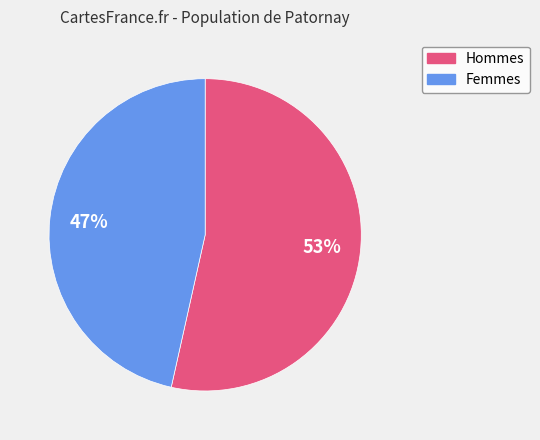

To the nearest percent, what is the average slice percentage?

50%